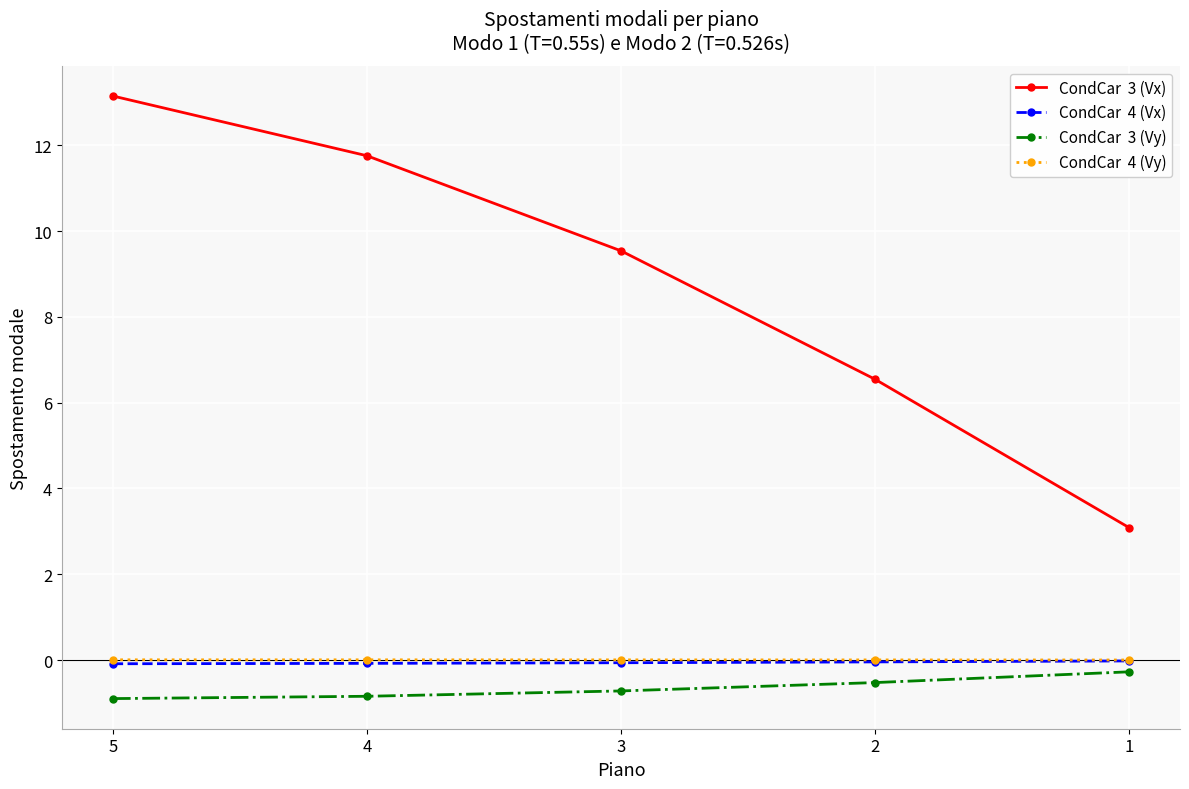

At which category is the sum across all series the highest?

5